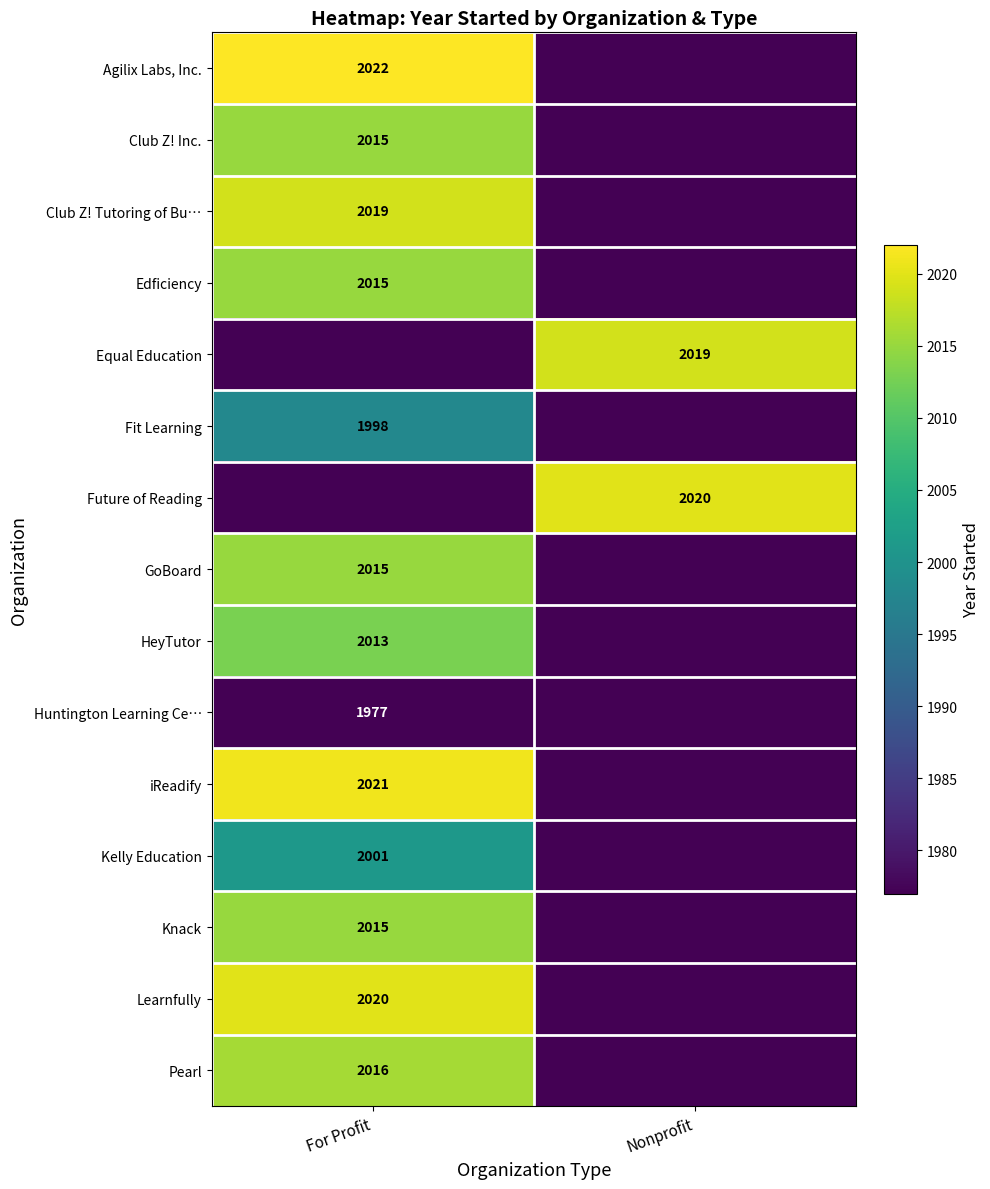

Is it true that Pearl equals 2016 at For Profit?

True